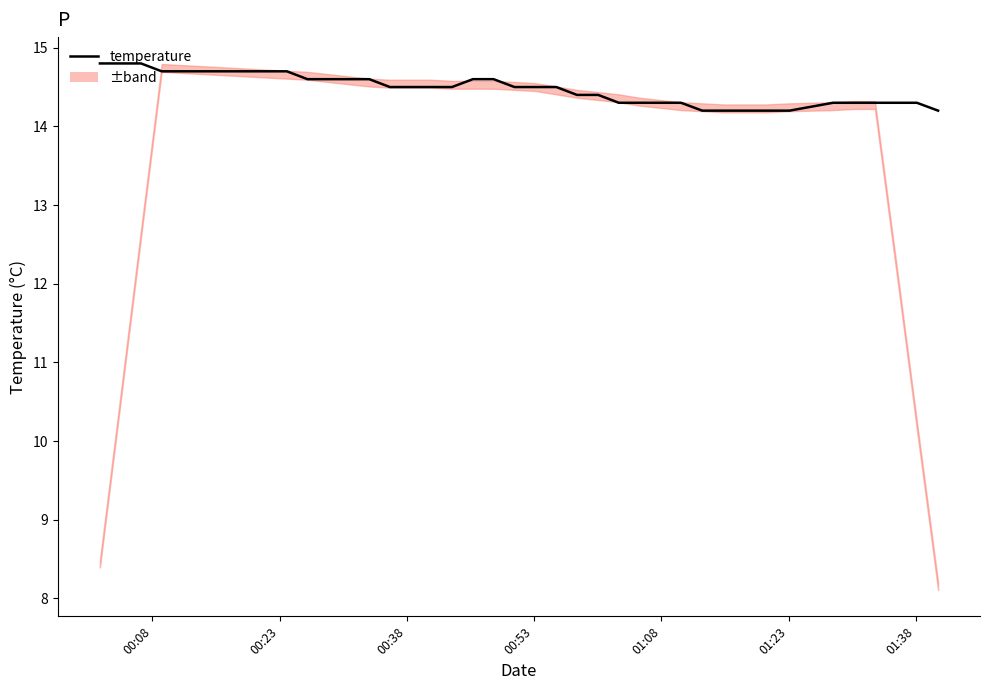

What is the greatest value displayed?

14.8